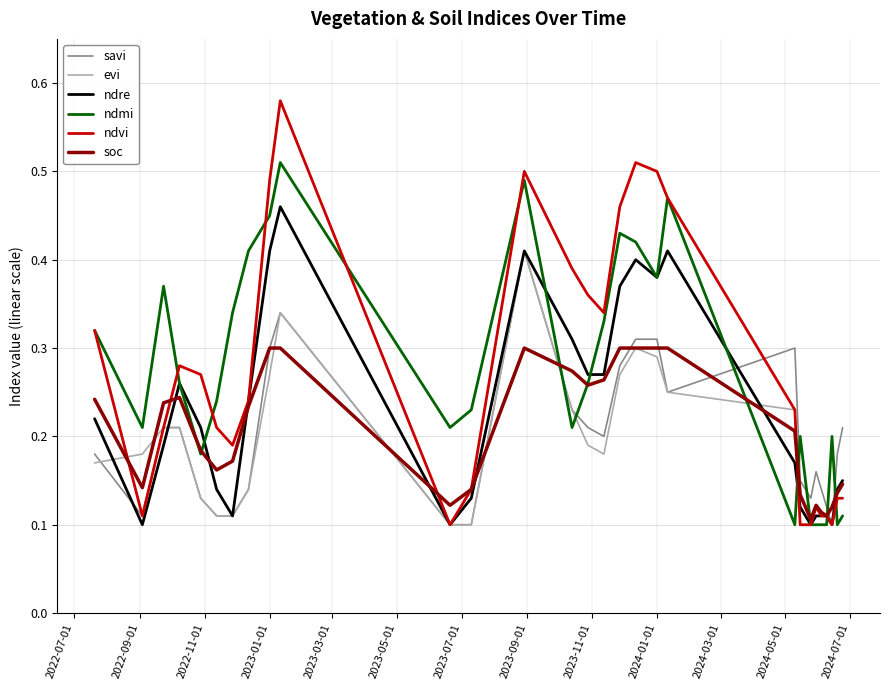

How many lines are shown in the chart?

6